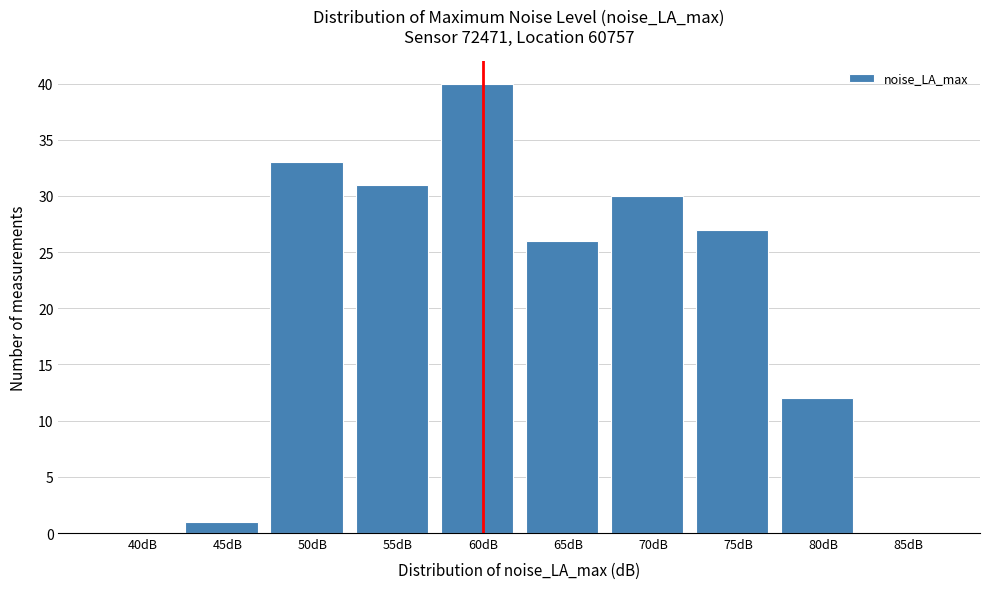

Reading right to left, what are all the values shown in this chart?

85dB=0	80dB=12	75dB=27	70dB=30	65dB=26	60dB=40	55dB=31	50dB=33	45dB=1	40dB=0